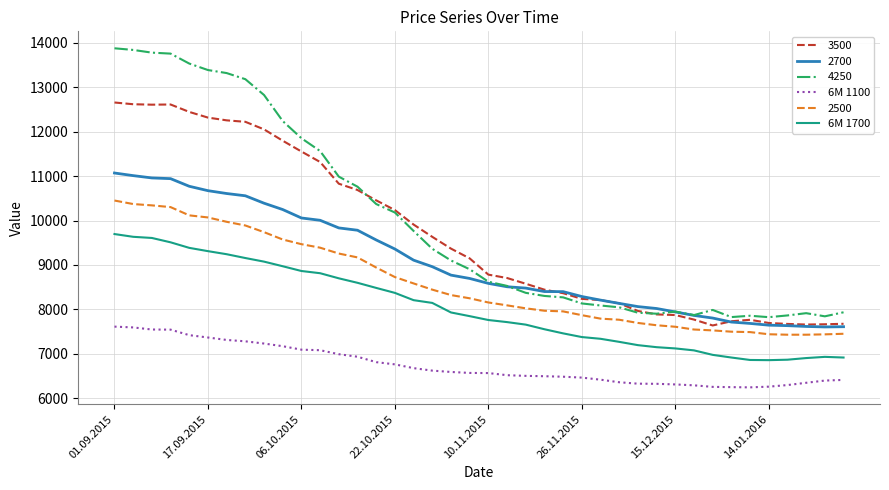

True or false: 6M 1700 and 6M 1100 cross at least once.

False